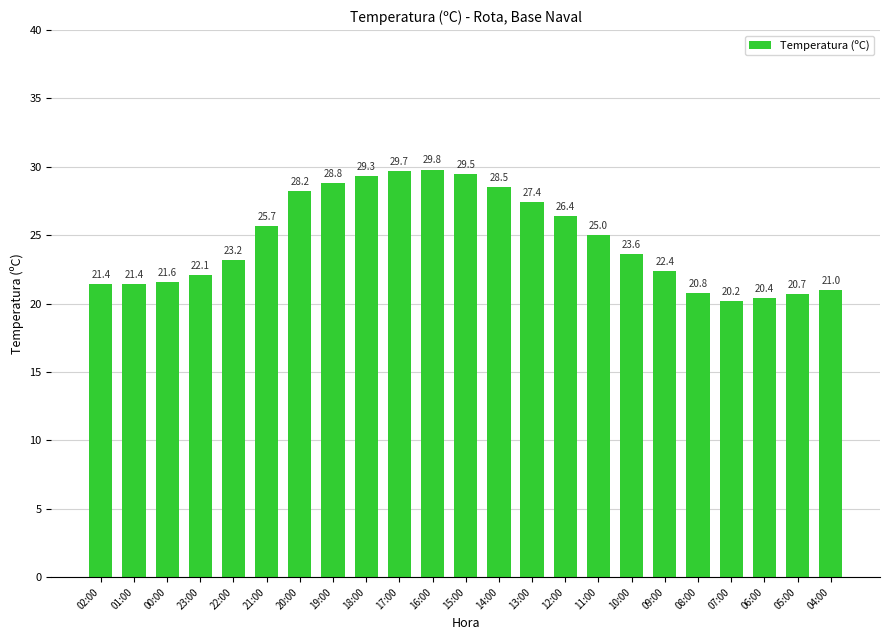

What is the difference between the second highest and second lowest values?

9.3